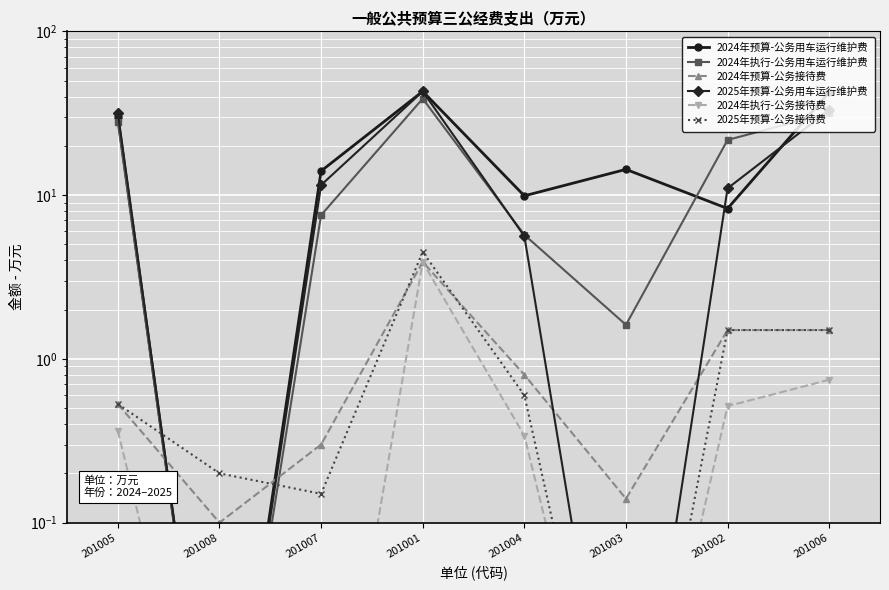

At which category is the sum across all series the highest?

201001